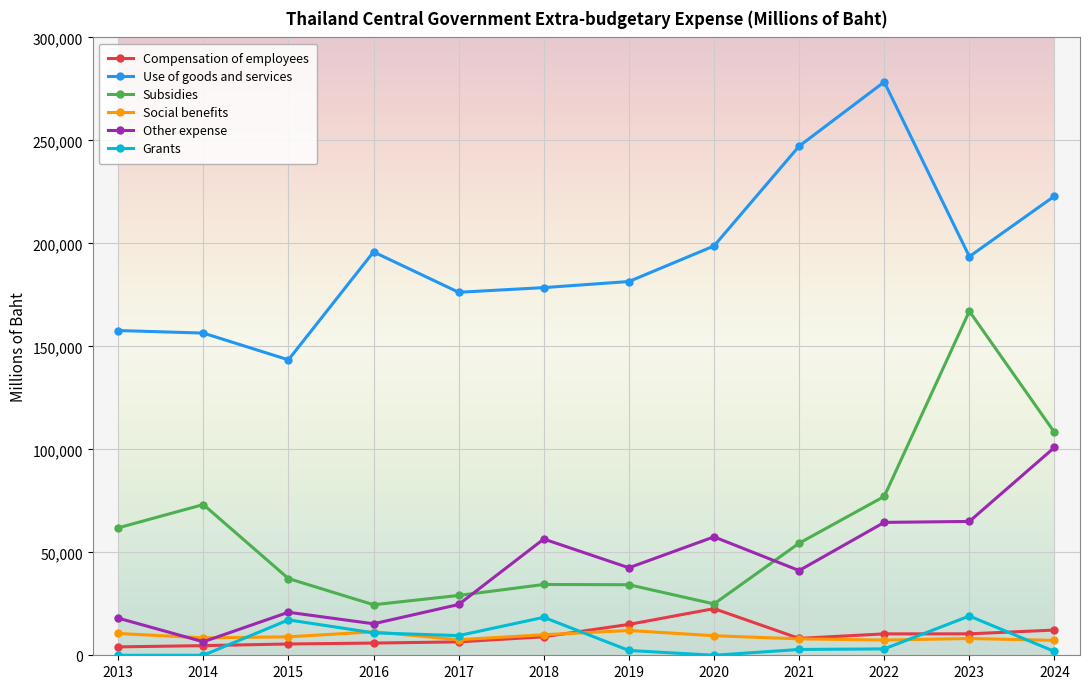

Is the value of Grants at 2023 greater than the value of Social benefits at 2019?

Yes